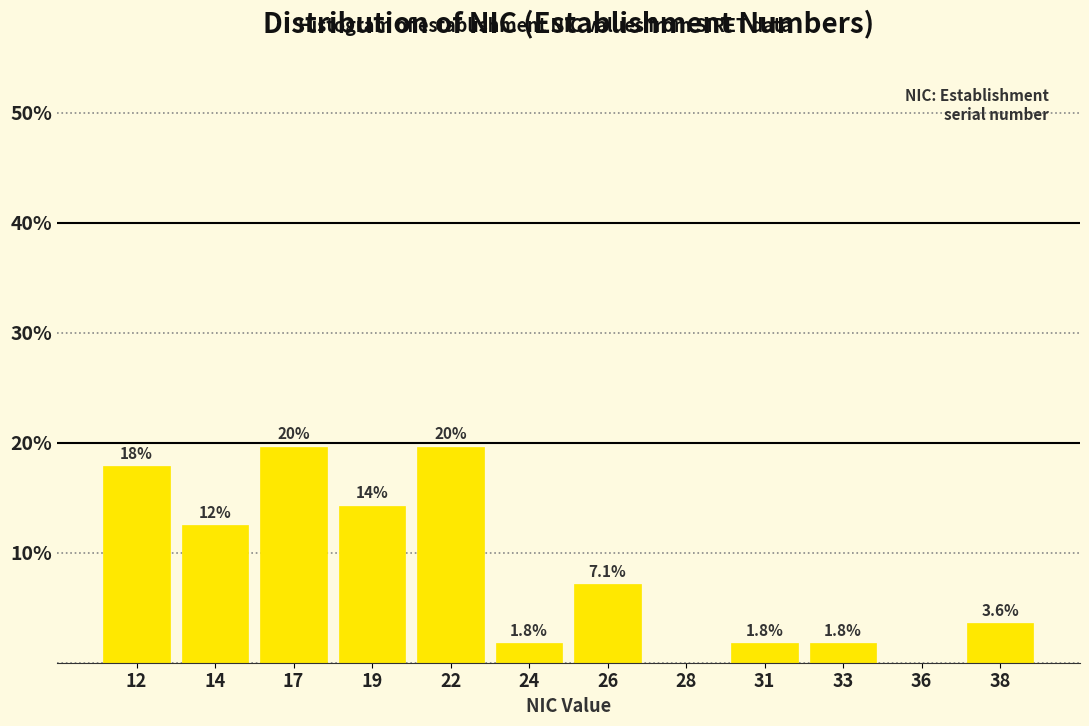

Reading left to right, transcribe all the data shown in this chart.

12=17.9	14=12.5	17=19.6	19=14.3	22=19.6	24=1.8	26=7.1	28=0.0	31=1.8	33=1.8	36=0.0	38=3.6